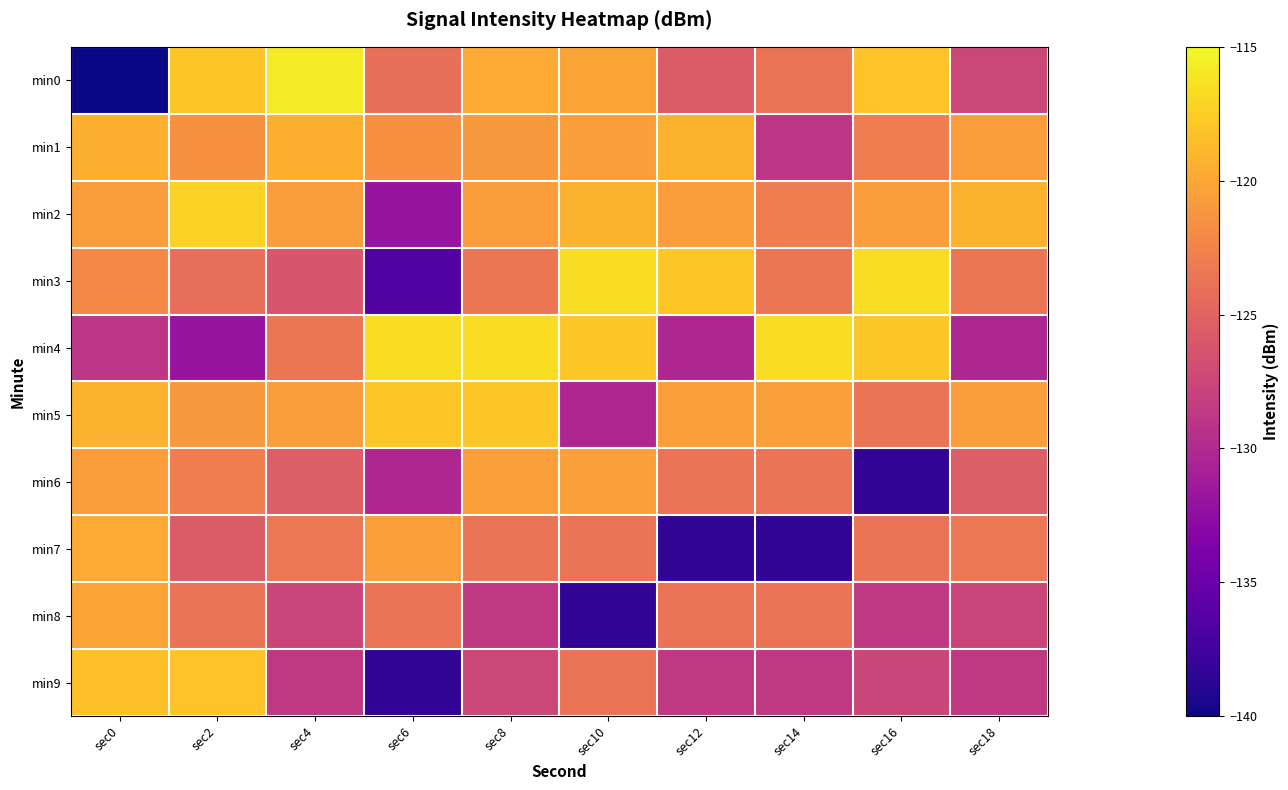

Between sec8 and sec18, which is larger?

sec8